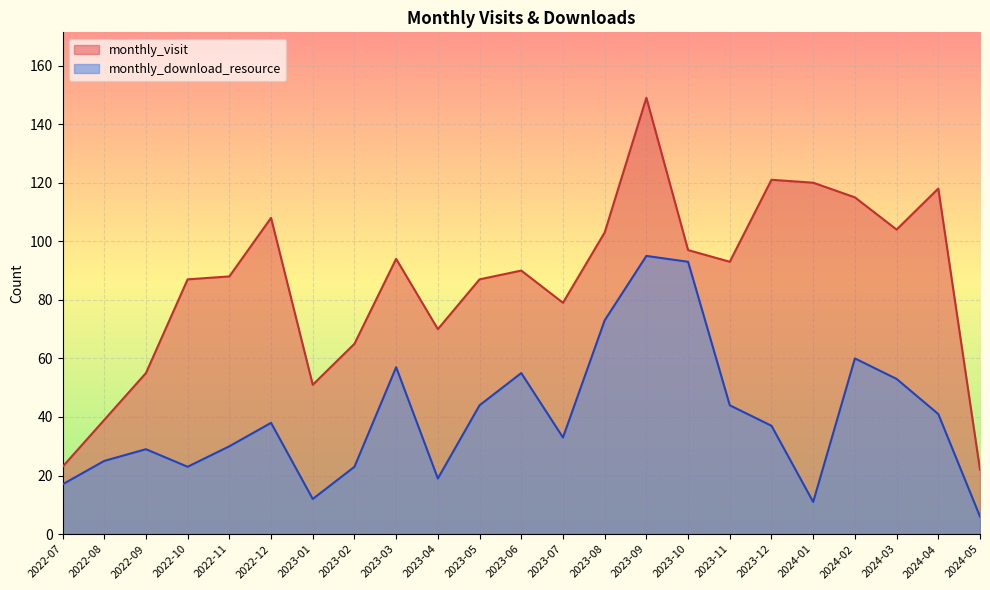

True or false: monthly_visit and monthly_download_resource cross at least once.

False